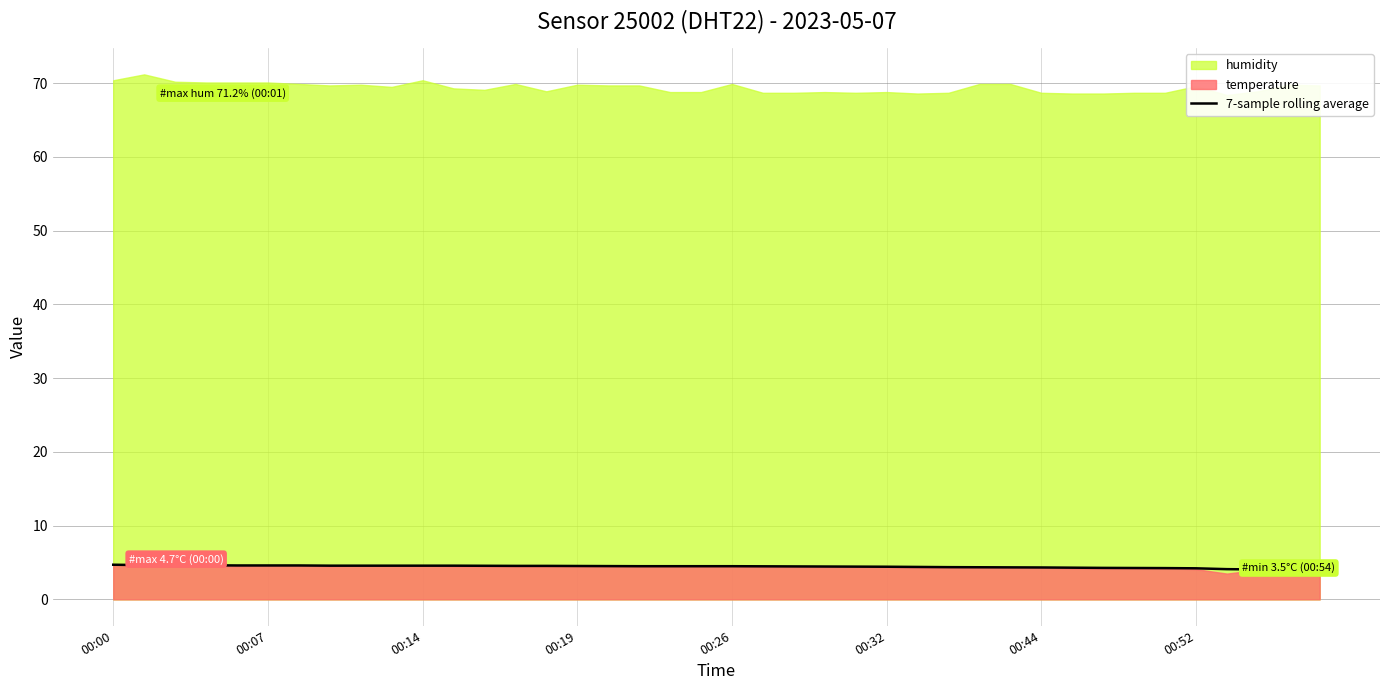

What is the difference between the maximum and second lowest values?

0.7